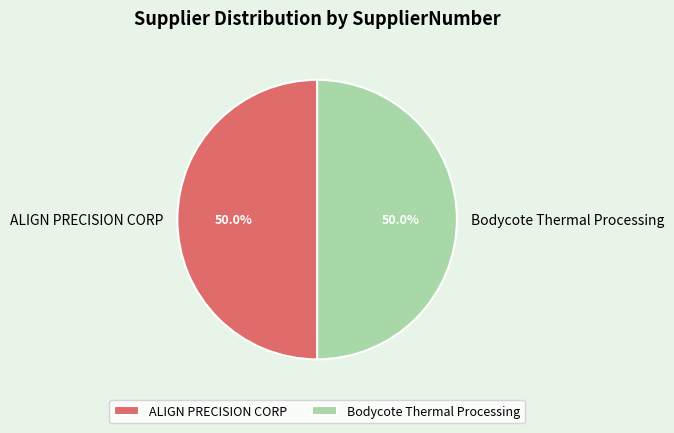

Is it true that ALIGN PRECISION CORP is 37% of the pie?

False